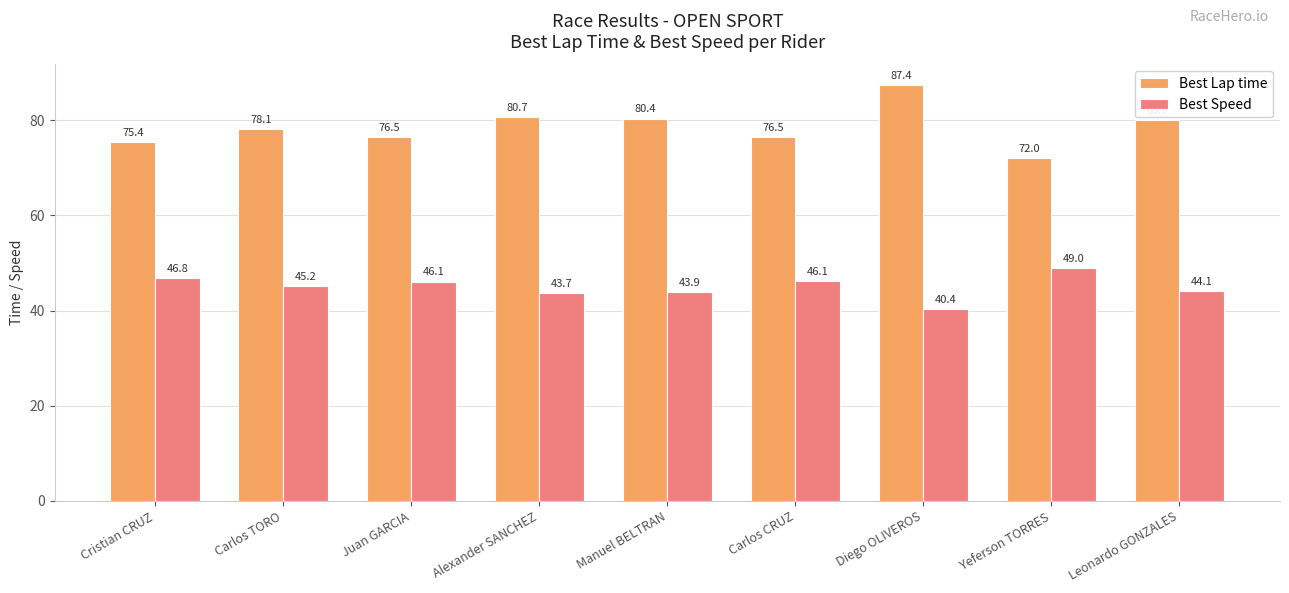

How many data points in Best Lap time are less than 78?

4